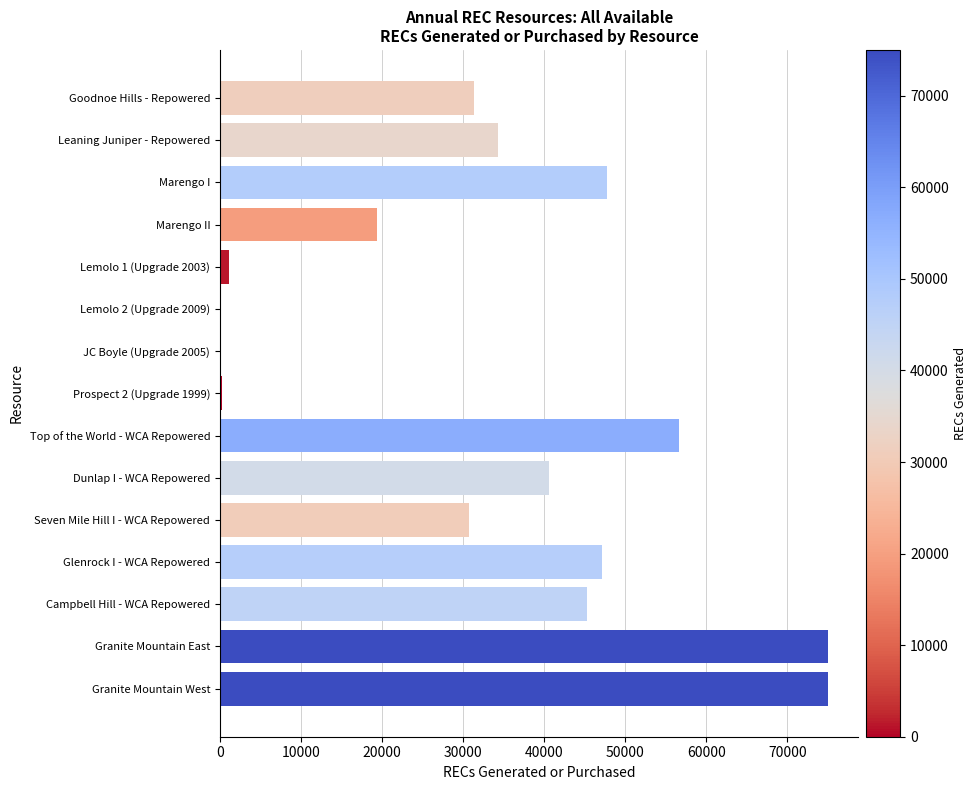

What is the maximum value shown in the chart?

75000